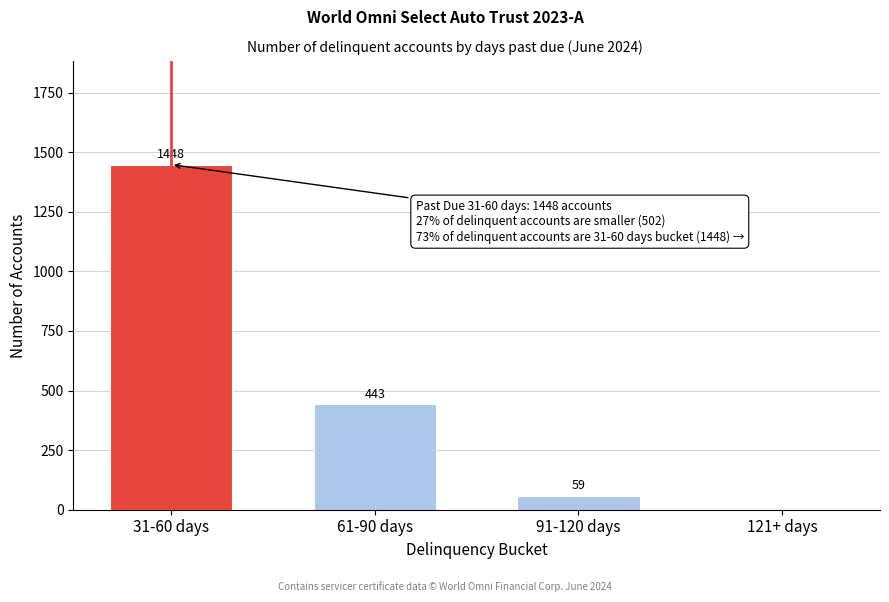

Reading right to left, what are all the values shown in this chart?

121+ days=0	91-120 days=59	61-90 days=443	31-60 days=1448